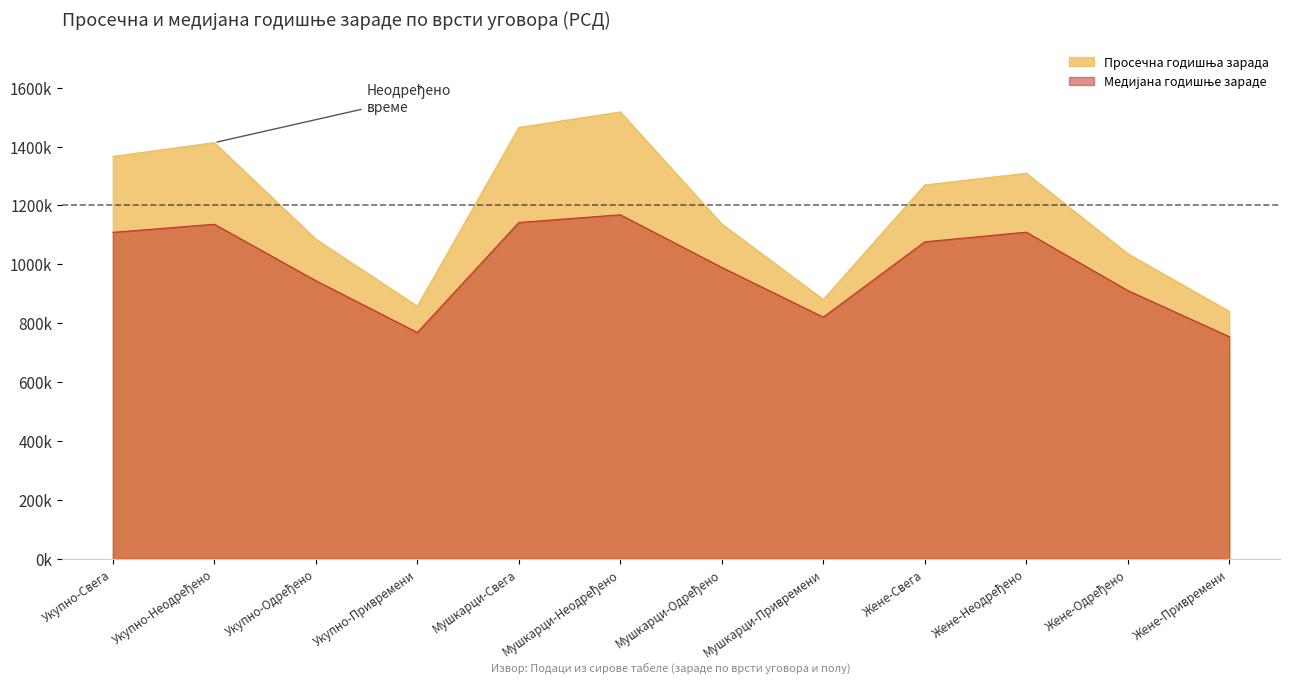

What is the spread (max minus min) of values at Жене-Неодређено?

200173